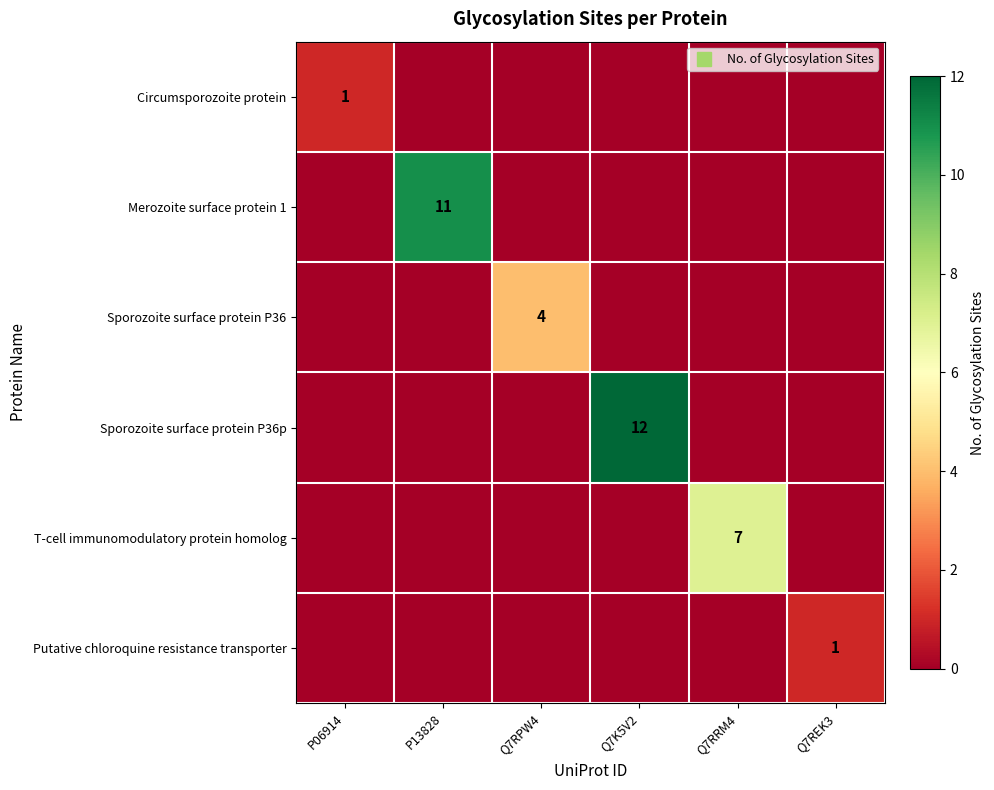

The Putative chloroquine resistance transporter series shows 1 at P06914. True or false?

False